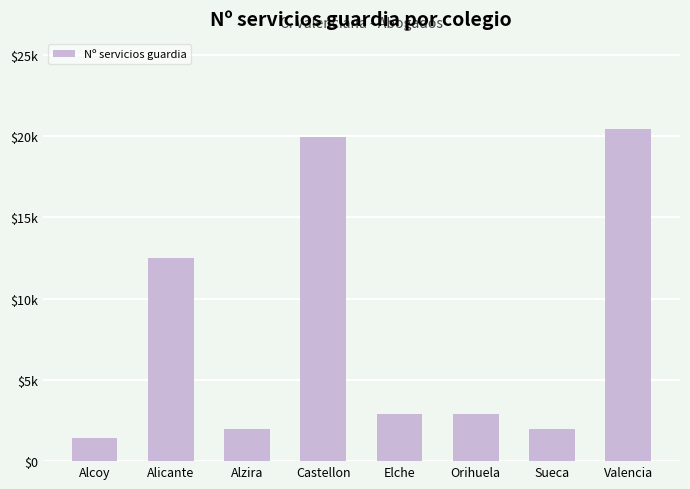

What is the sum of the values at Valencia and Sueca?

22397